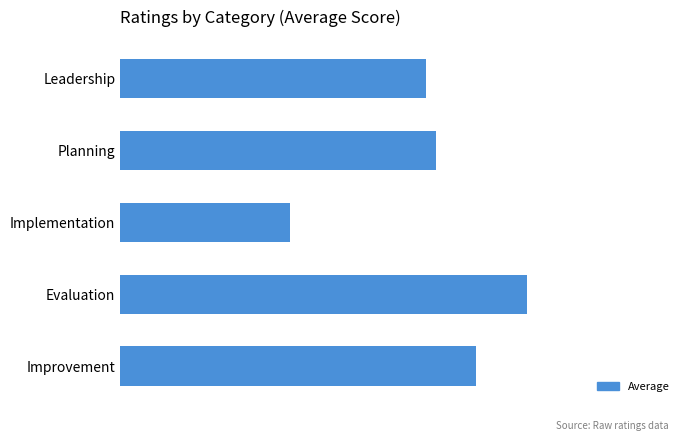

Does the chart contain stacked bars?

No